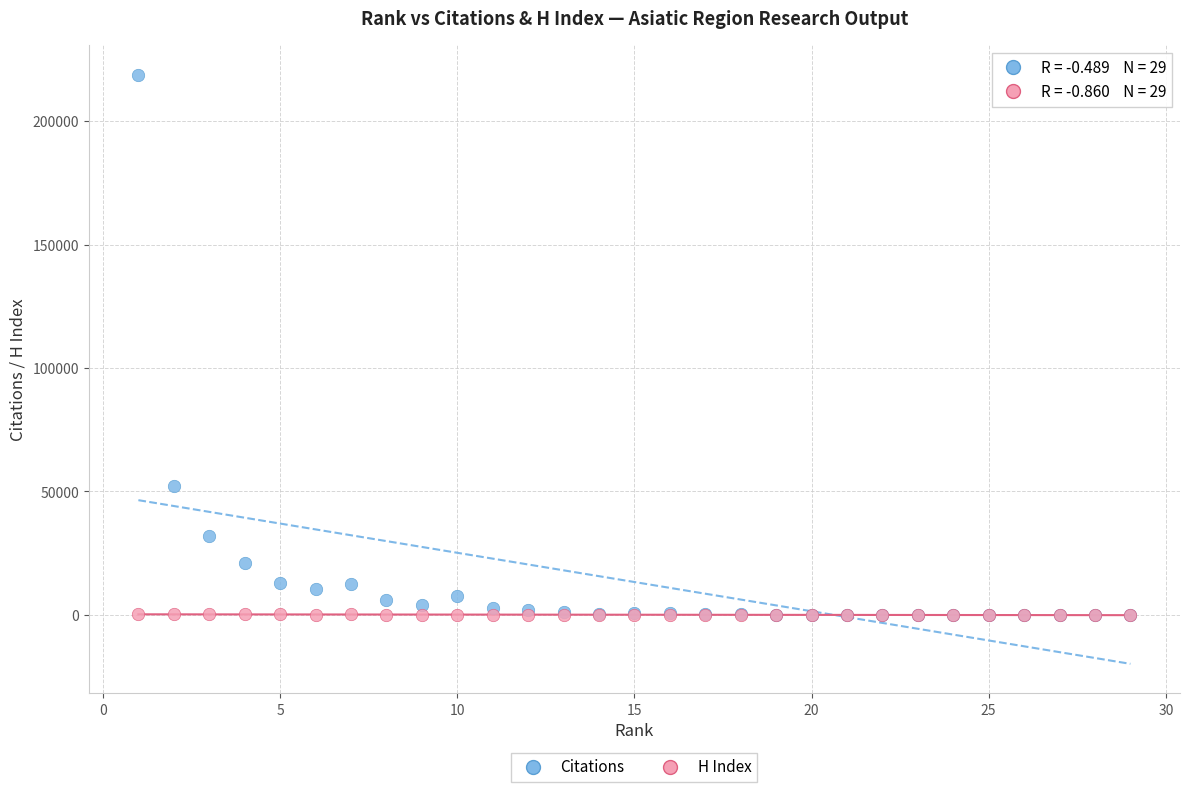

In the Citations series, what Y value is closest to 109370?

52353